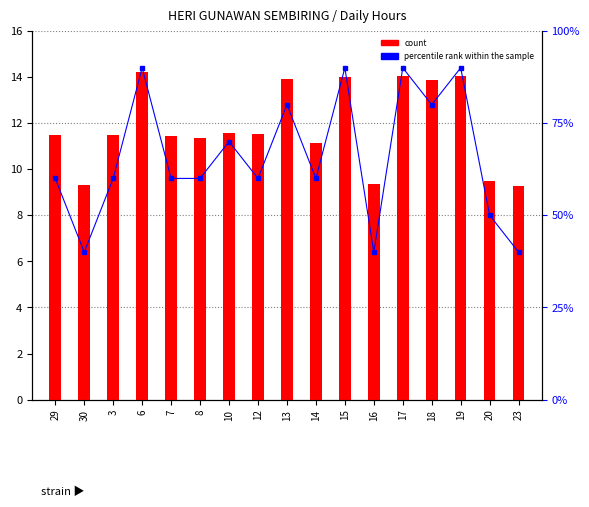

Is the value of percentile rank within the sample at 13 greater than the value of count at 15?

Yes